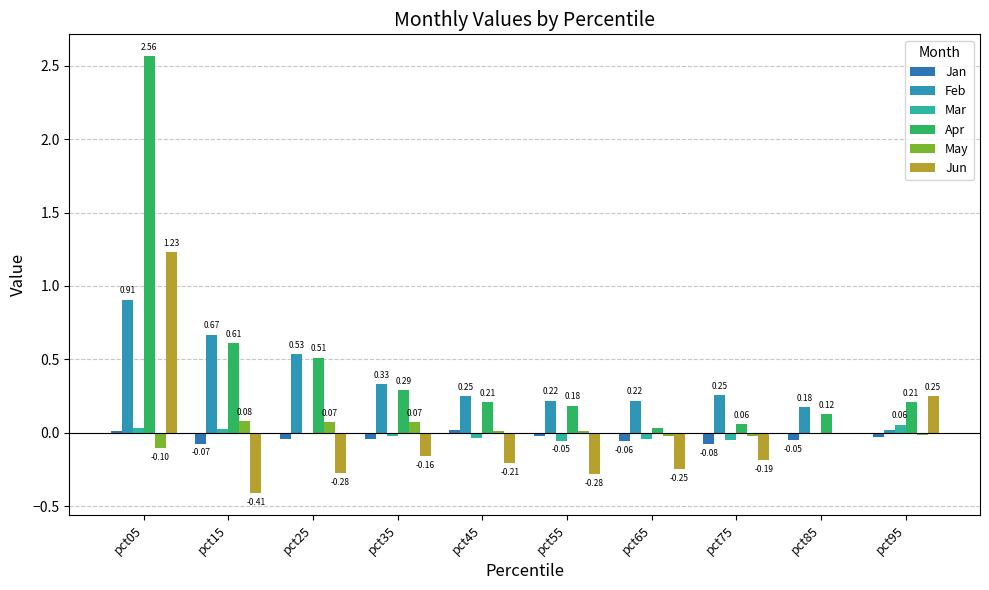

How many data points in Mar are above 0?

4